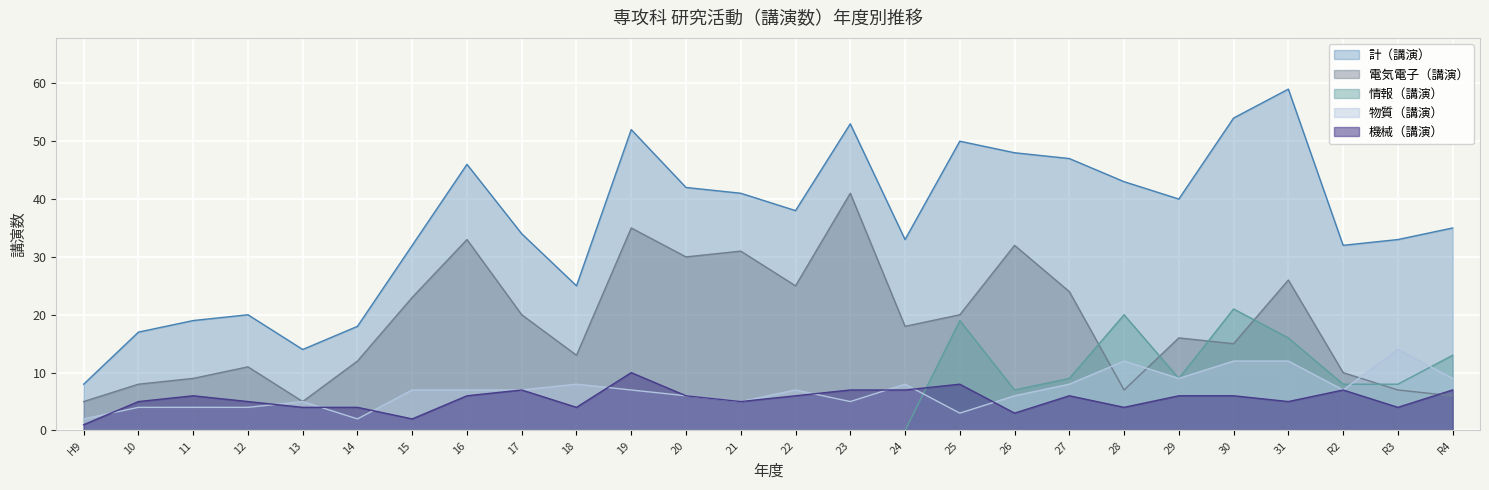

At which label is 電気電子（講演） closest to 23?

15